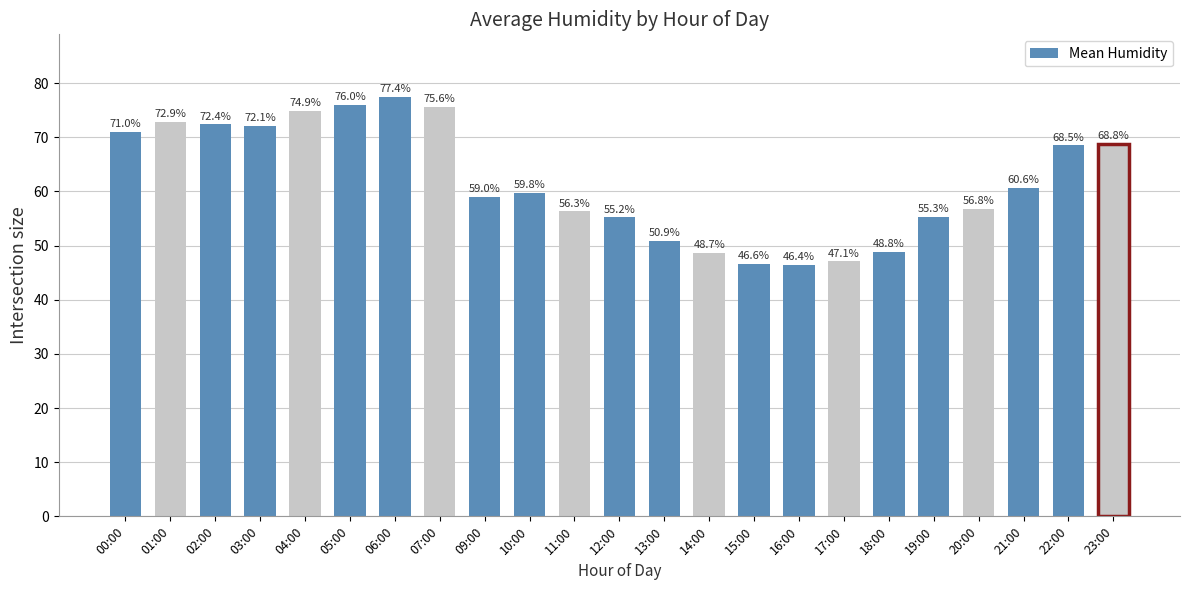

What is the maximum value shown in the chart?

77.4